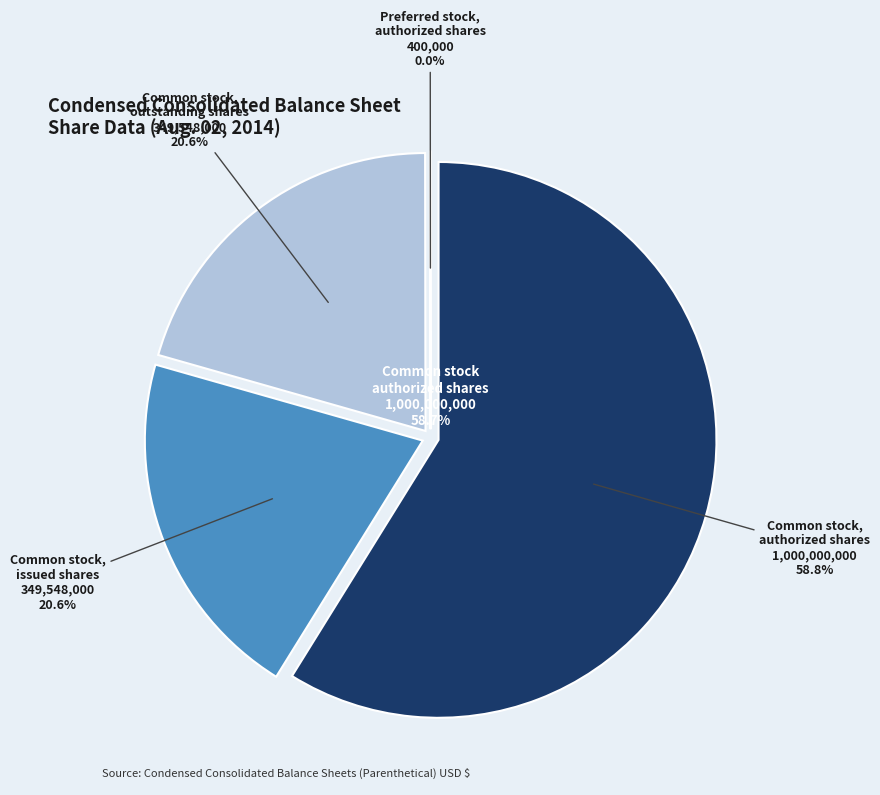

To the nearest percent, what percentage of the pie is Common stock, issued shares?

21%